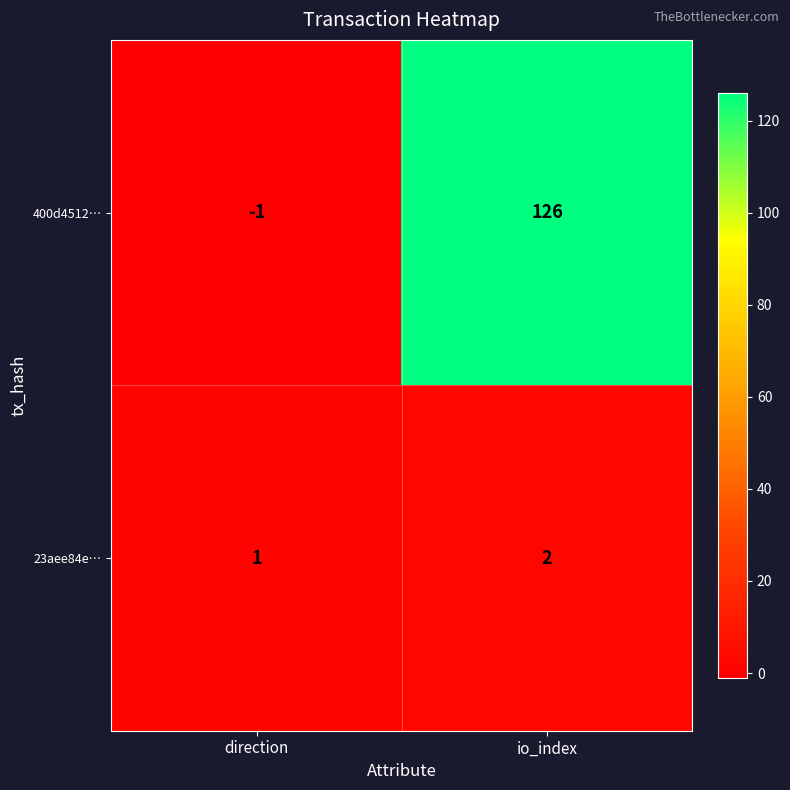

What is the sum of all 400d4512… values?

125